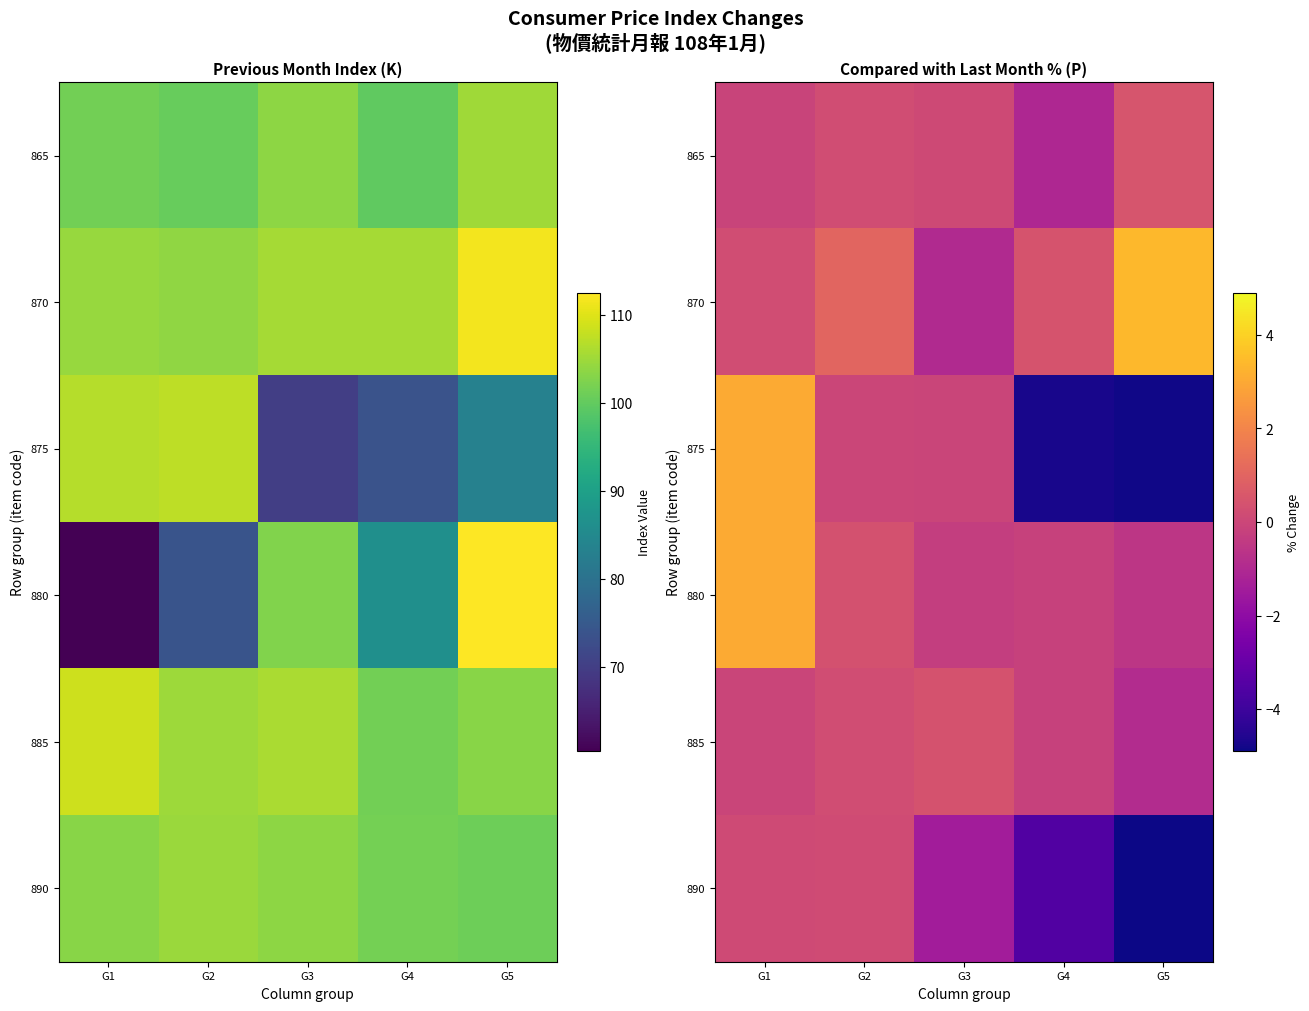

How many values in 865 are above zero?

3